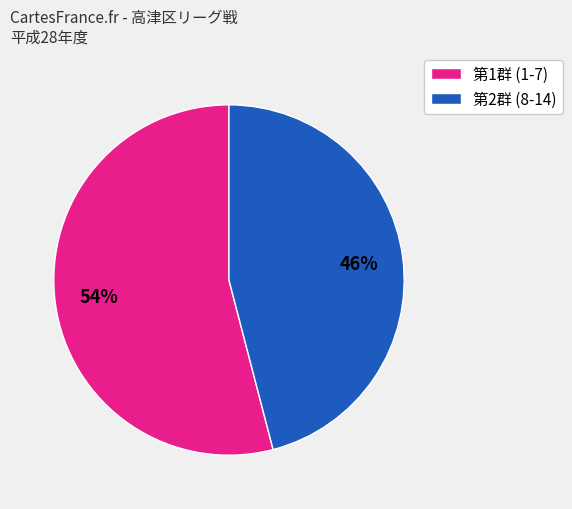

To the nearest percent, what is the difference between the largest and smallest slice percentages?

8%